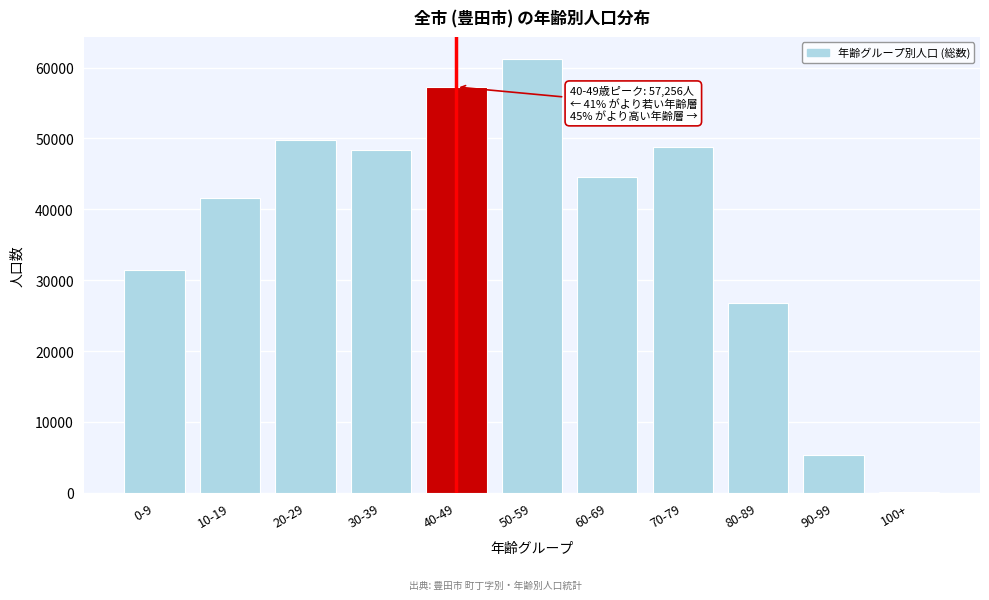

Reading right to left, transcribe all the data shown in this chart.

100+=169	90-99=5384	80-89=26750	70-79=48743	60-69=44608	50-59=61254	40-49=57256	30-39=48344	20-29=49733	10-19=41611	0-9=31380